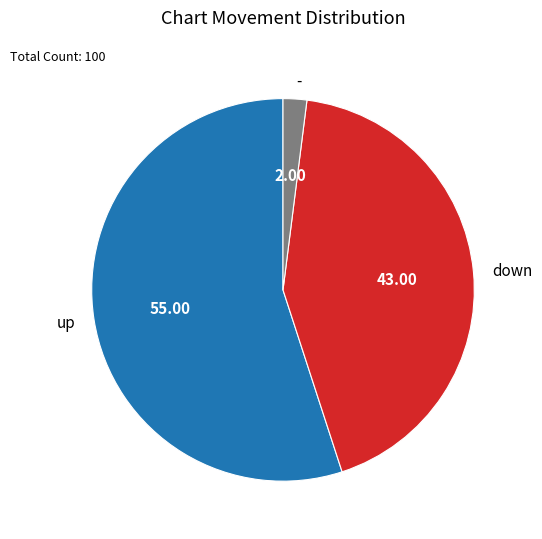

Which has a higher value, down or -?

down